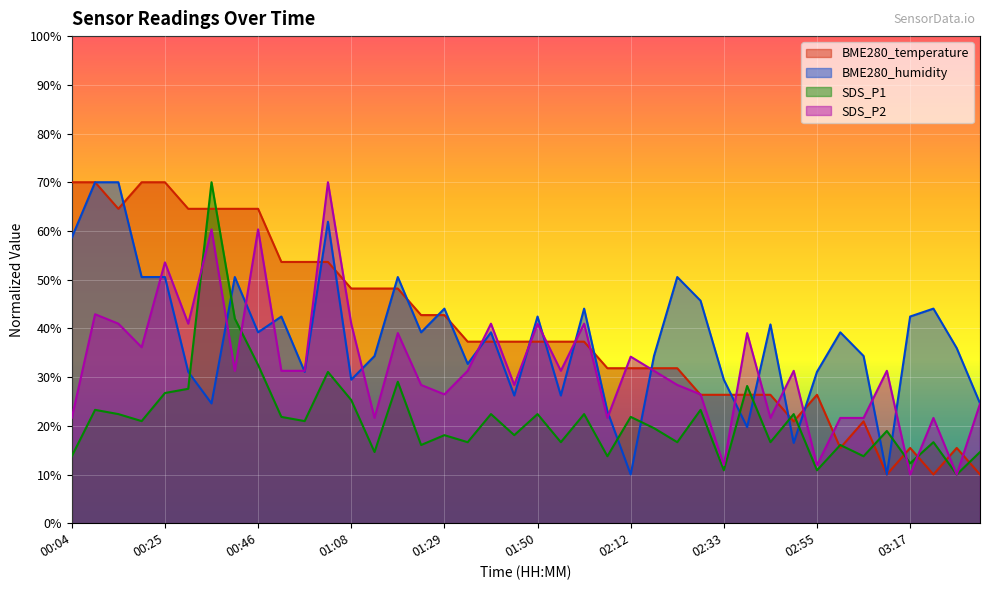

What is the total value across all series at 01:29?

131.3